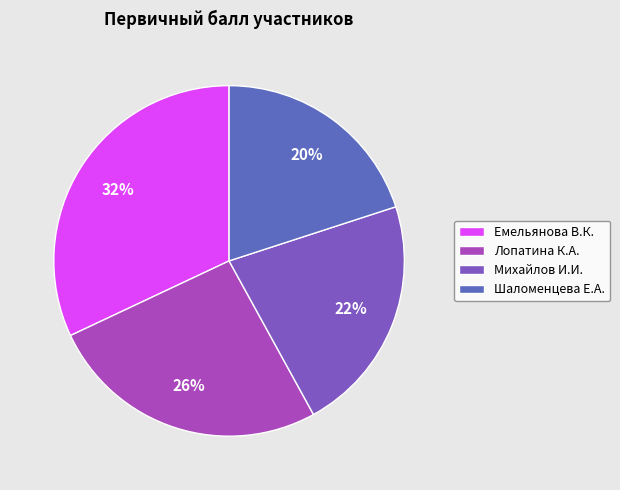

How many segments does this pie chart have?

4